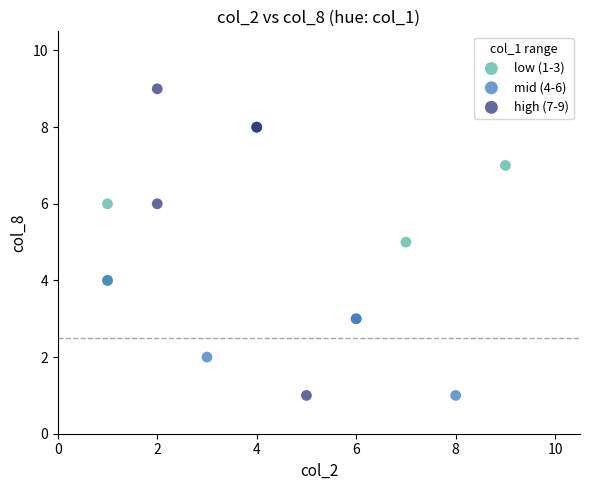

Which series has the largest Y range (max minus min)?

high (7-9)